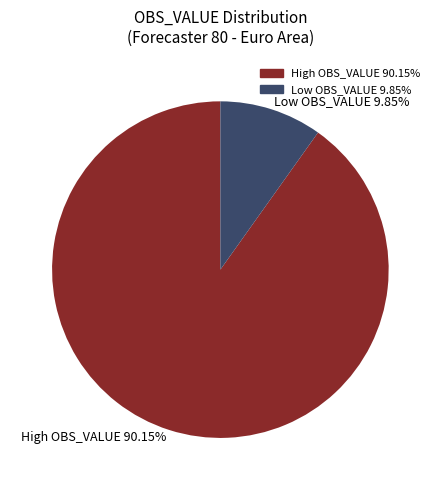

Does High OBS_VALUE 90.15% account for over 50% of the chart?

Yes